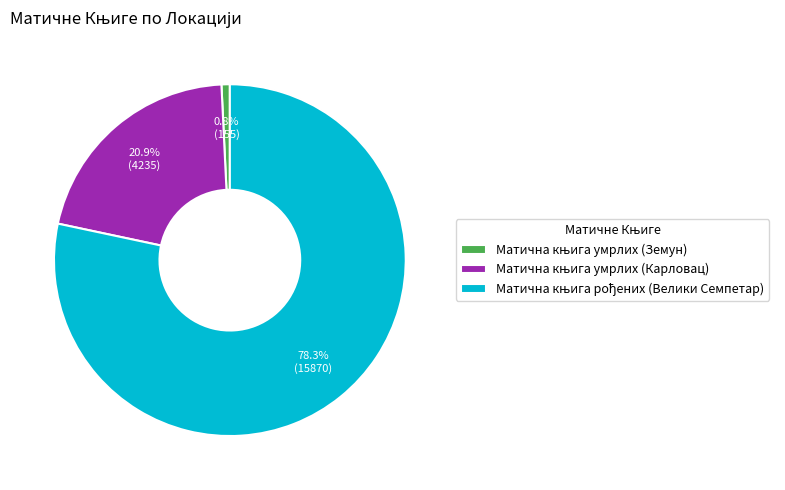

Is there any slice that represents more than half of the pie?

Yes